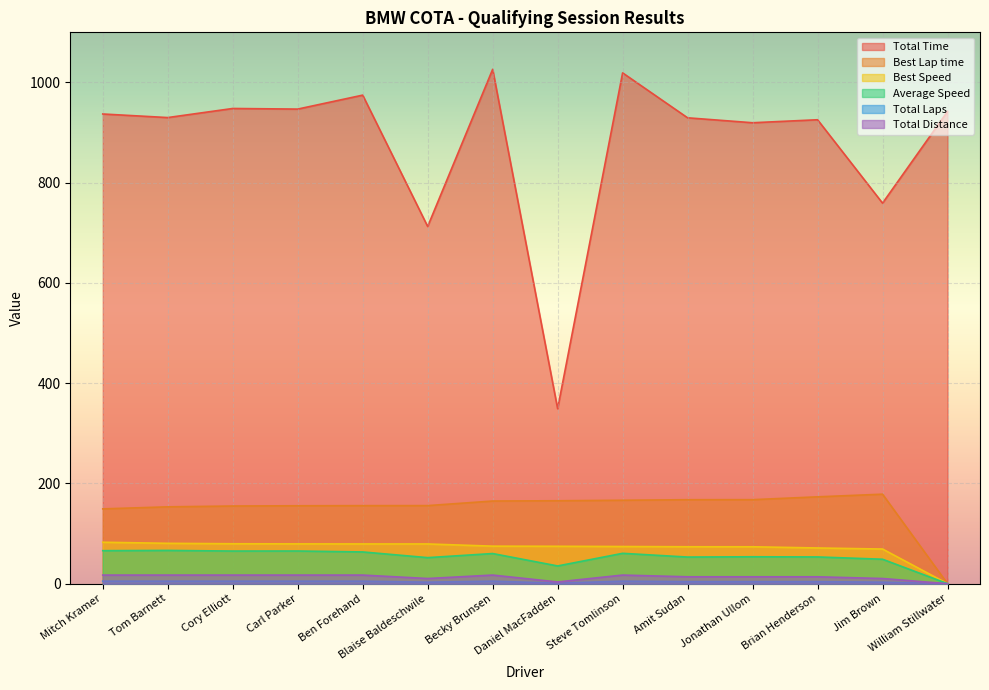

Rank the series at Brian Henderson from highest to lowest value.

Total Time, Best Lap time, Best Speed, Average Speed, Total Distance, Total Laps